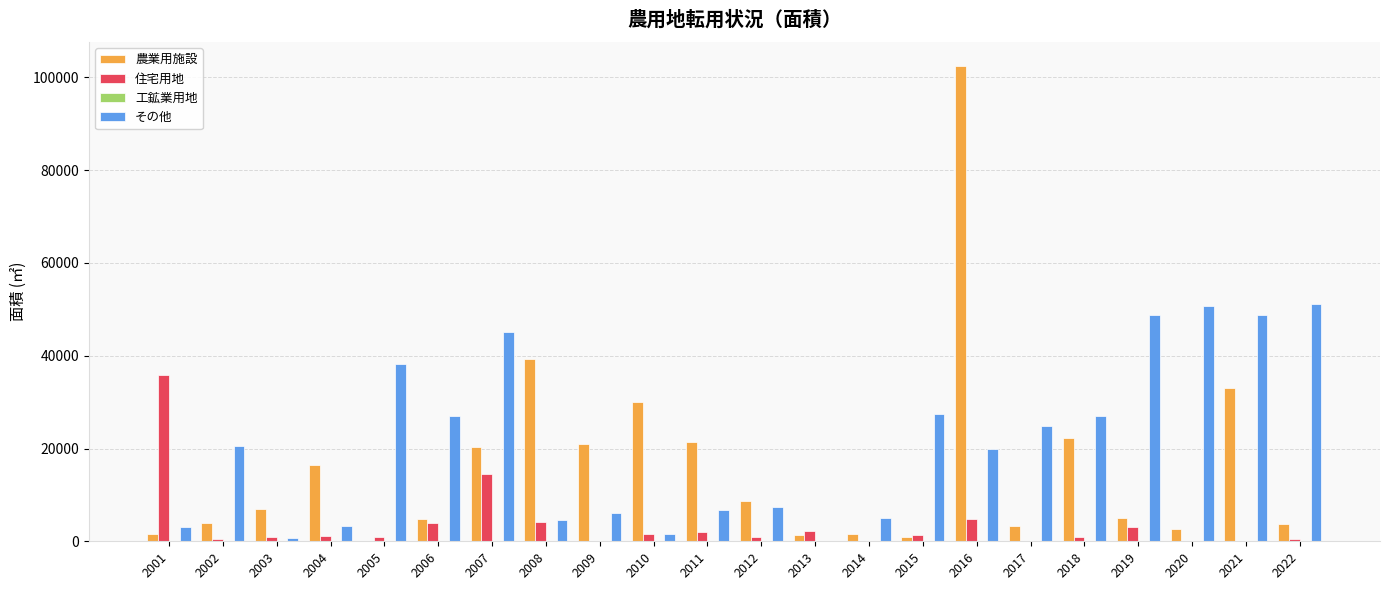

Which series has the largest total across all categories?

その他